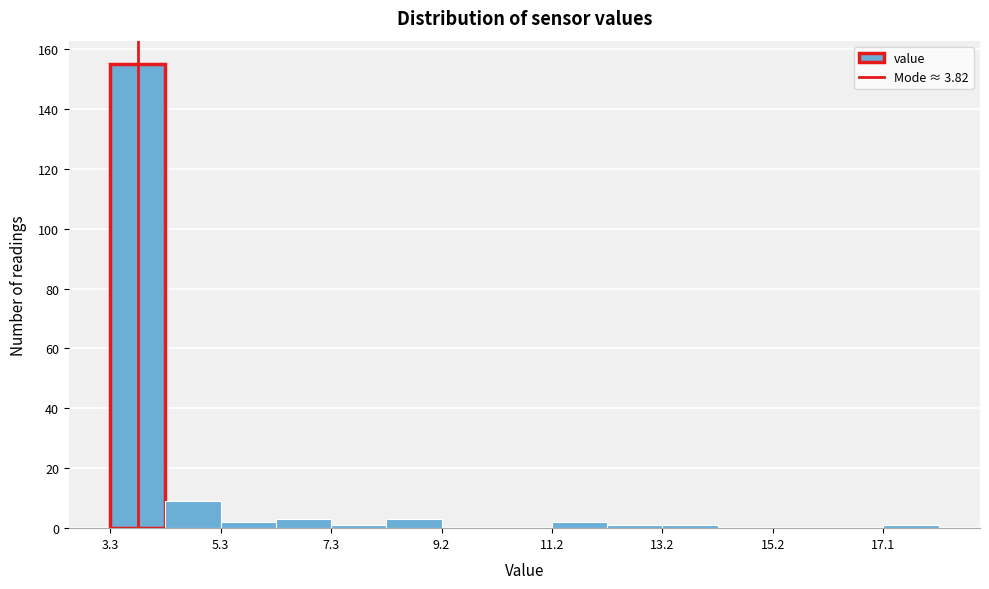

How tall is the bar that spans 5.4 to 6.2 on the x-axis? Neither the bar edges nor the heights are printed on the chart, so give them approximately, as read against the axes.

2